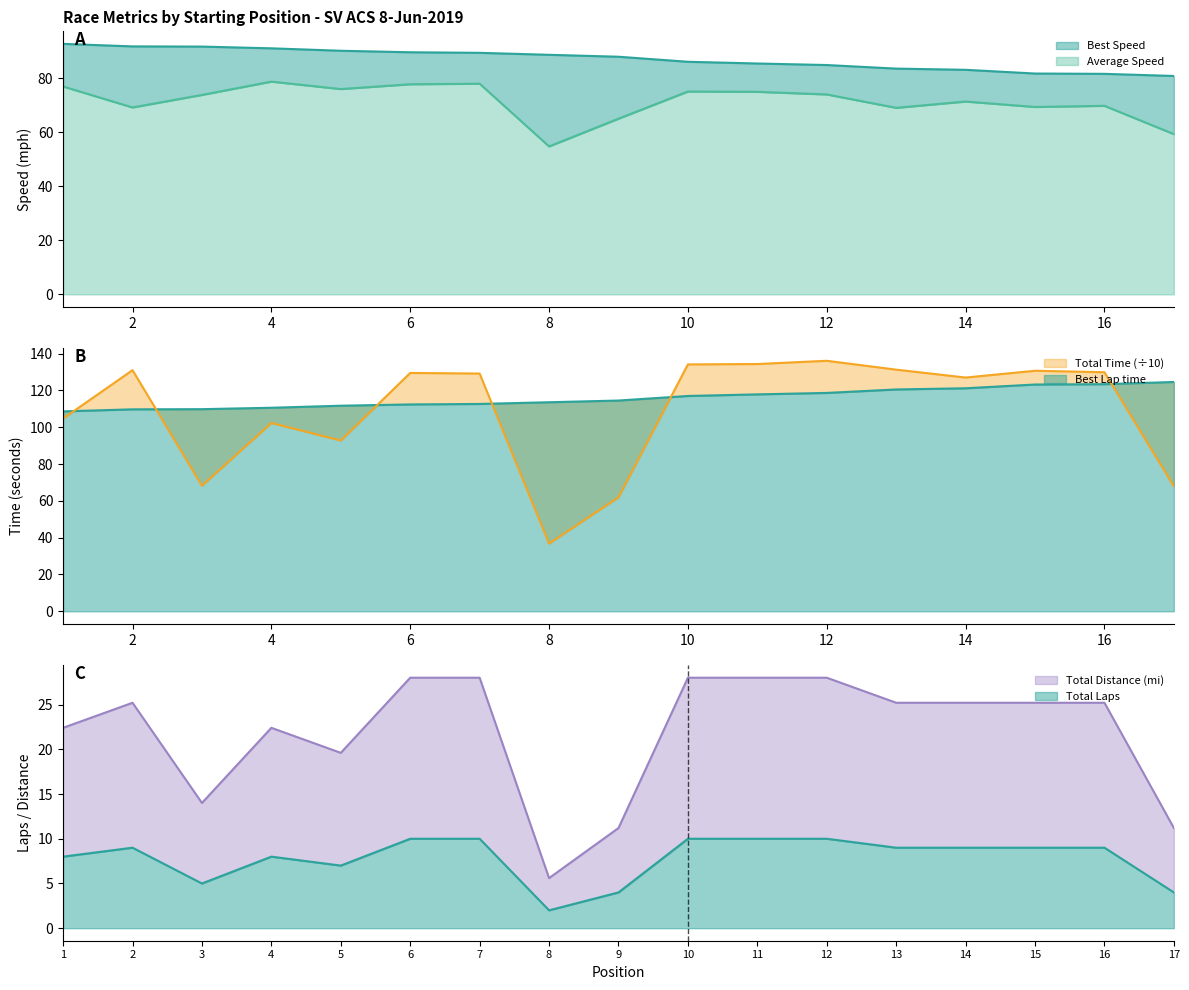

Rank the series by their maximum value, from lowest to highest.

Total Laps, Total Distance, Average Speed, Best Speed, Best Lap time, Total Time